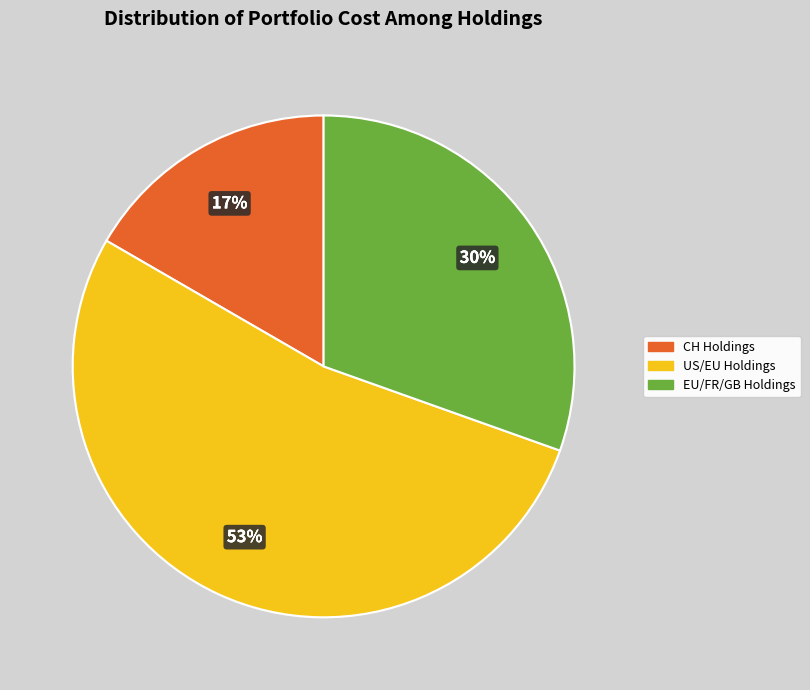

Is it true that EU/FR/GB Holdings is 30% of the pie?

True